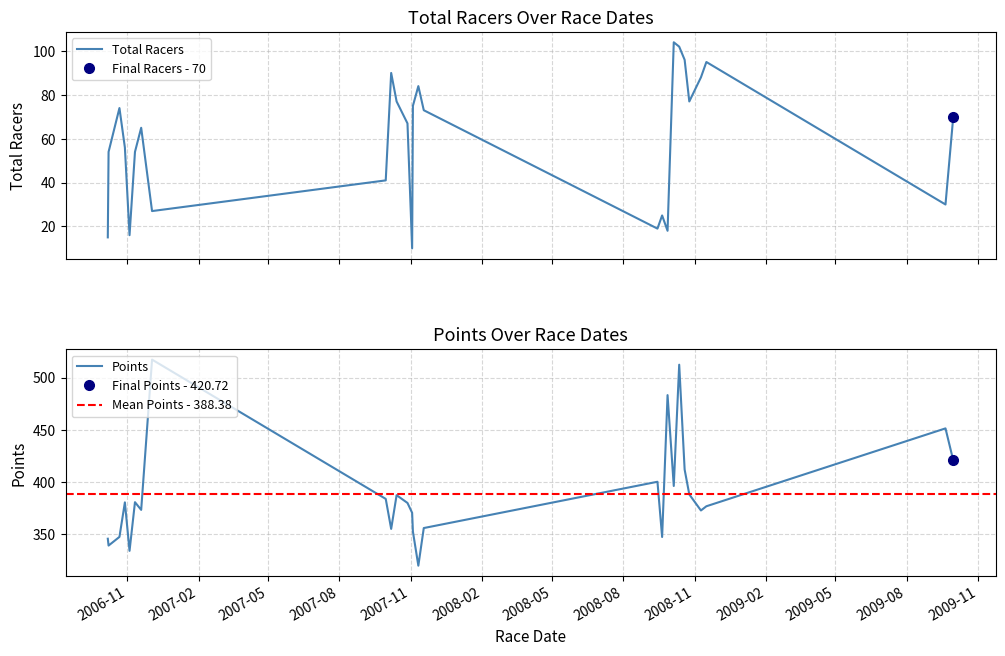

How many lines are shown in the chart?

2